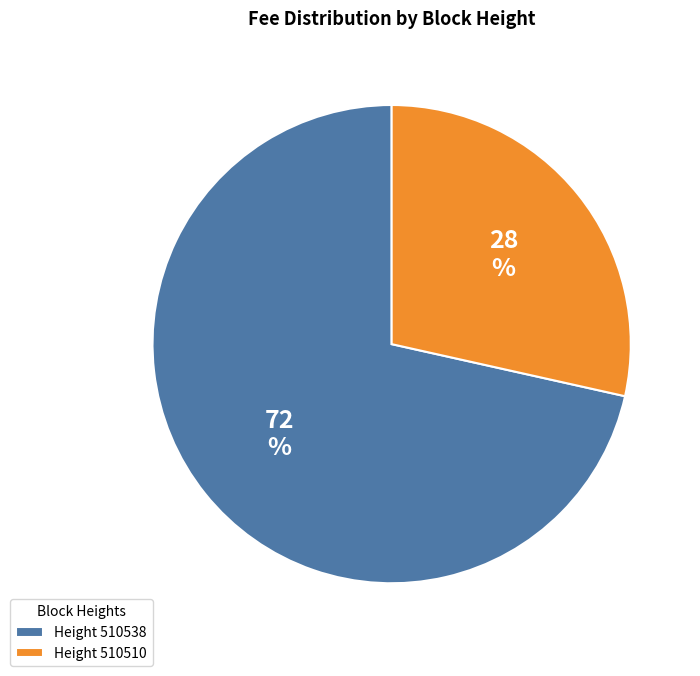

Which has a higher value, Height 510510 or Height 510538?

Height 510538